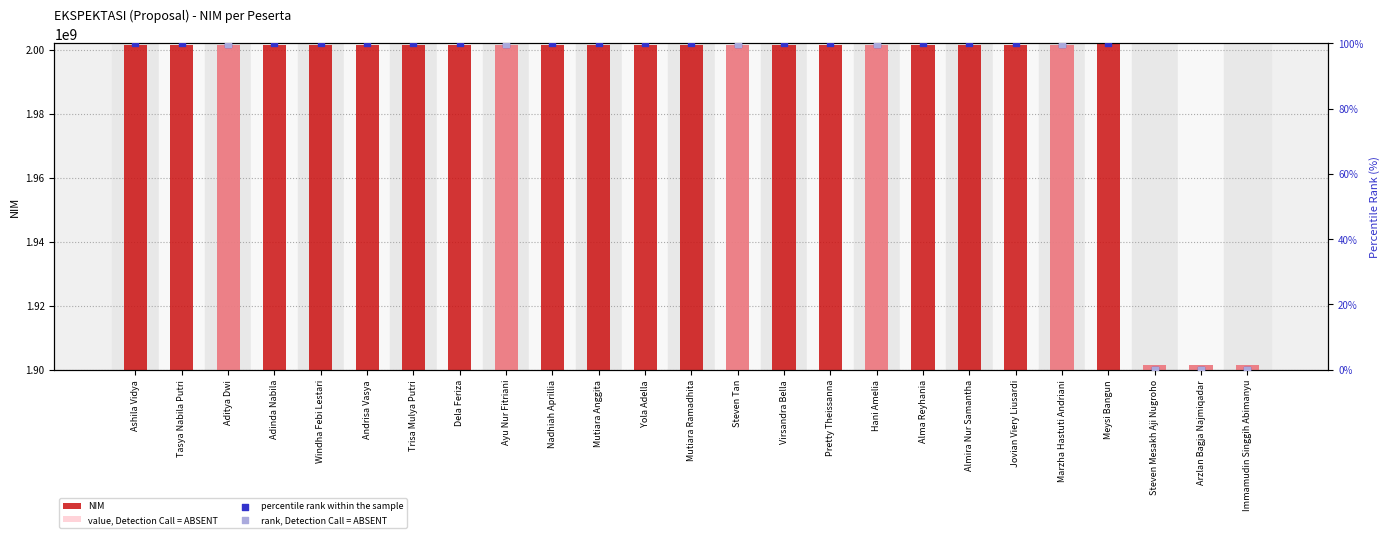

What is the change in value from Adinda Nabila to Jovian Viery Liusardi?

-14661